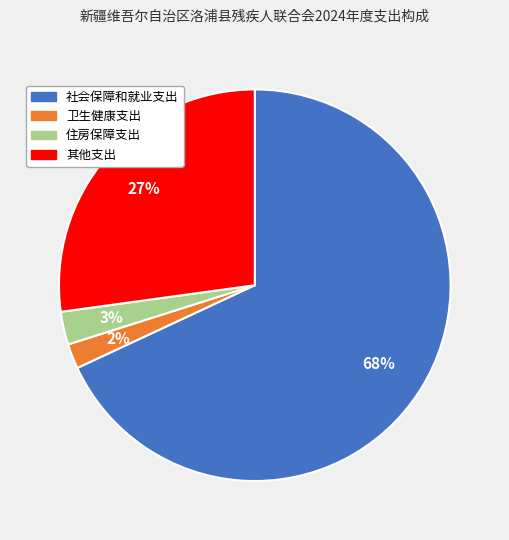

Do 社会保障和就业支出 and 其他支出 together represent more than half of the pie?

Yes